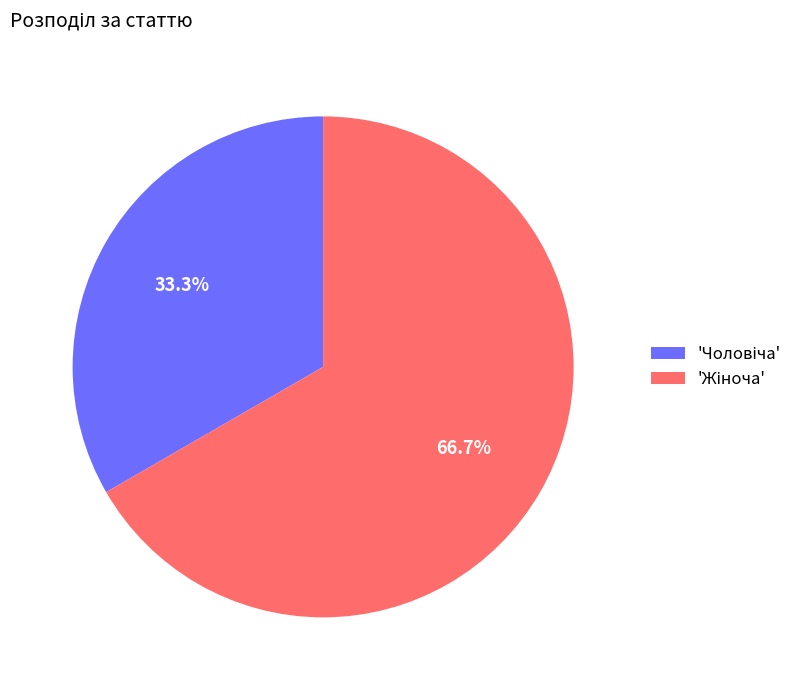

Does any single category account for the majority?

Yes